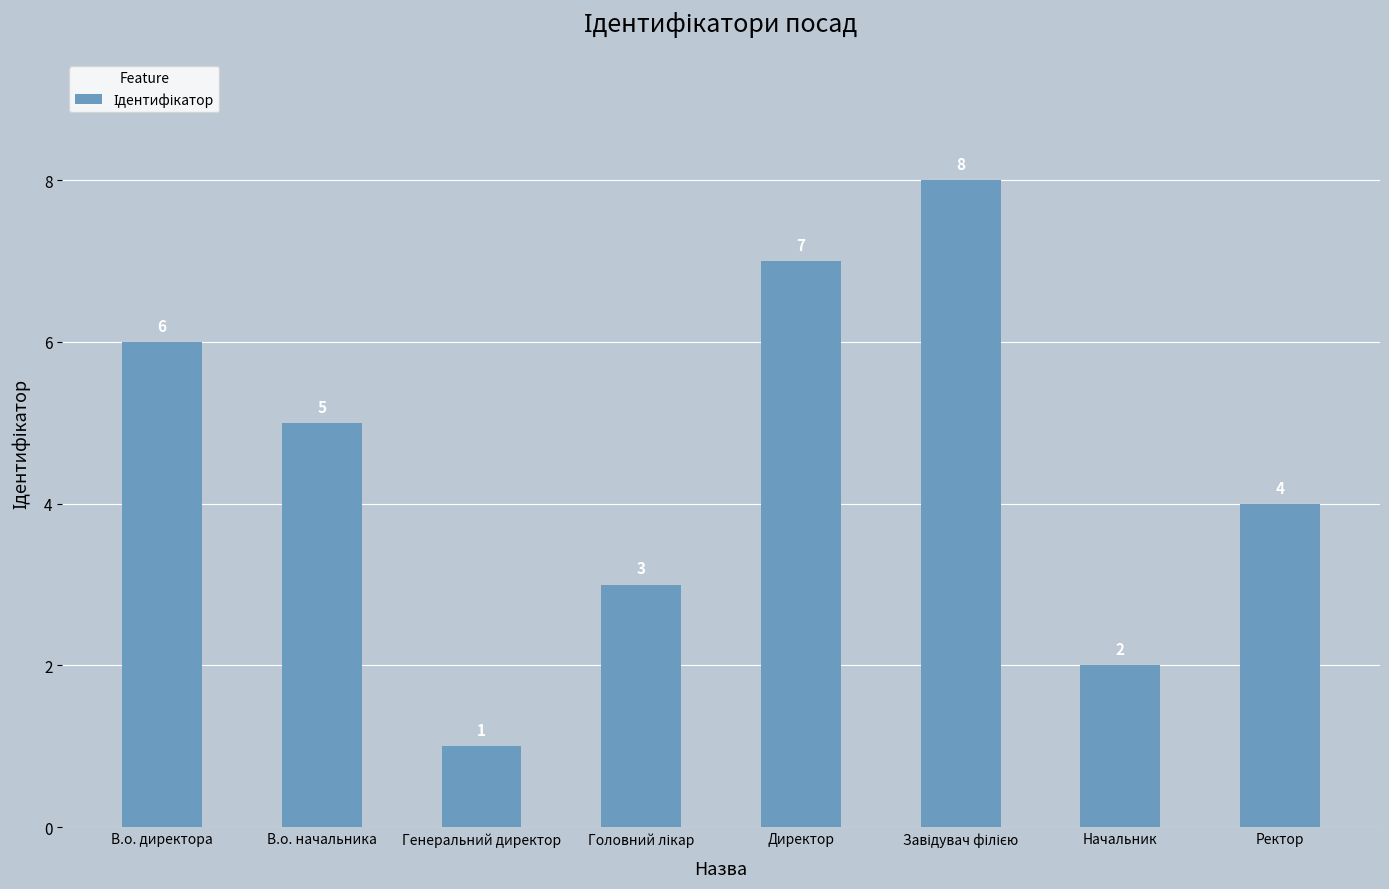

Is it true that the value at В.о. директора is 3?

False